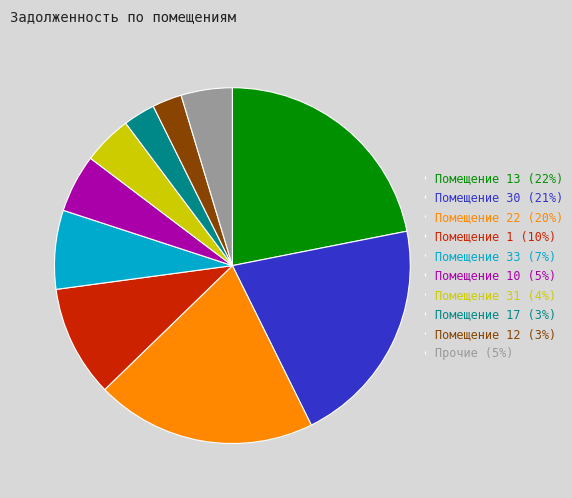

Do Прочие (5%) and Помещение 22 (20%) together represent more than half of the pie?

No